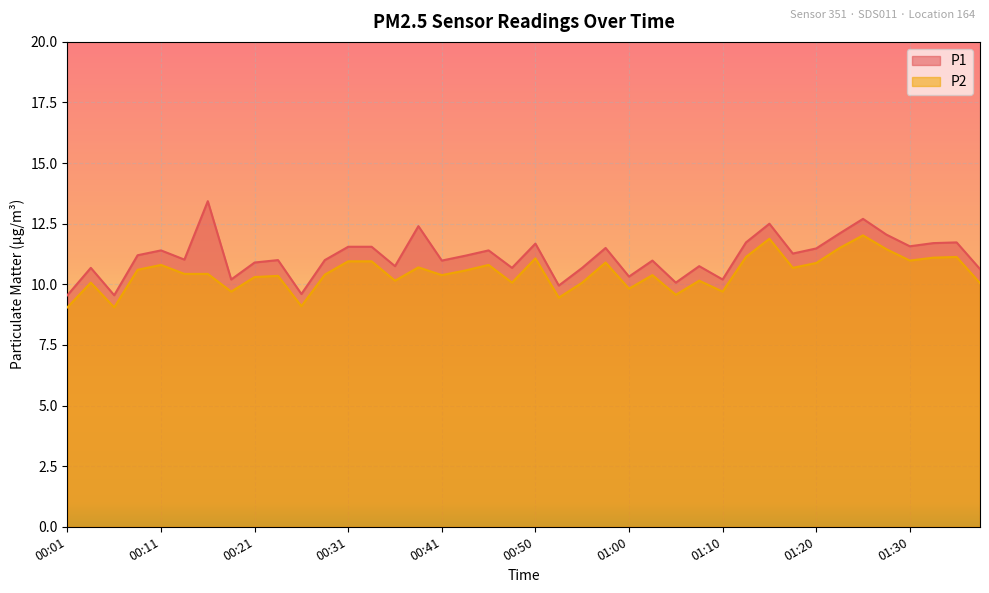

How many data points does each series have?

40